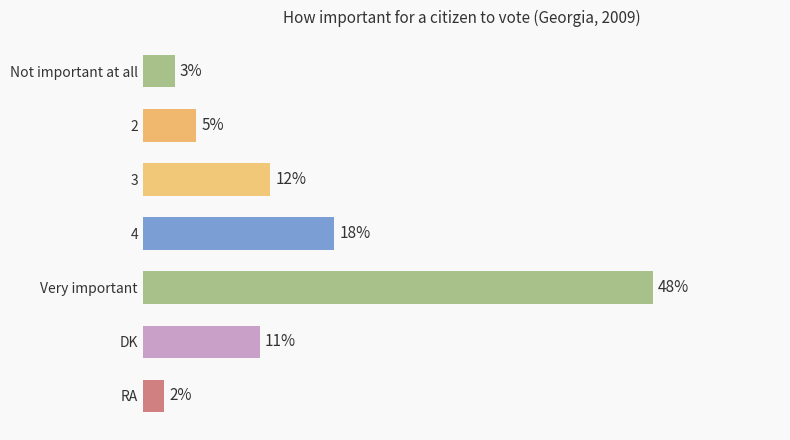

Rank the categories by value from highest to lowest.

Very important, 4, 3, DK, 2, Not important at all, RA